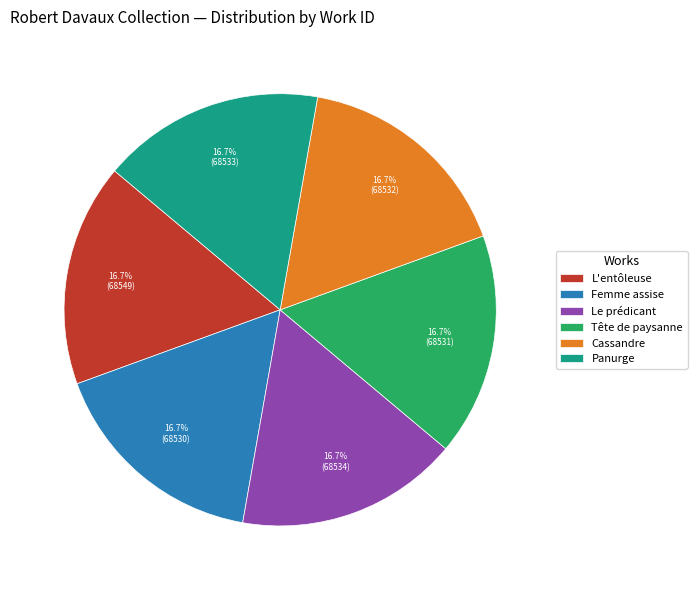

What percentage is NOT represented by Tête de paysanne?

83.3%